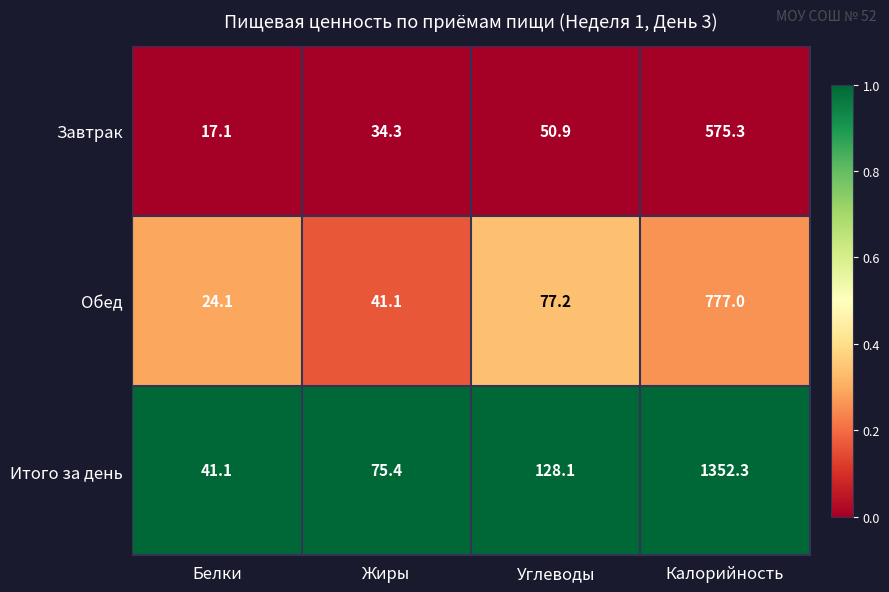

At which category is the sum across all series the highest?

Калорийность